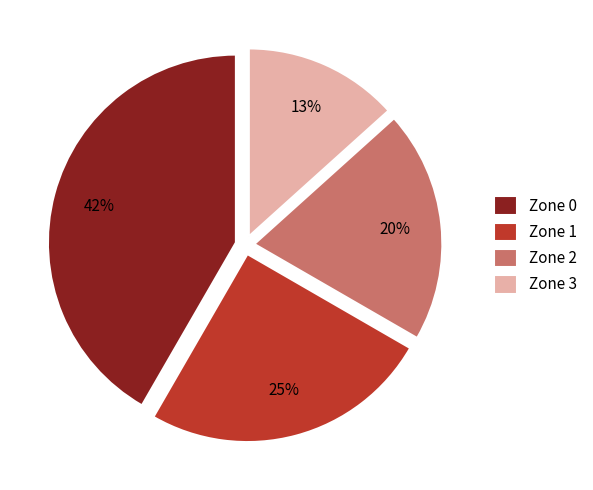

To the nearest percent, what percentage of the pie is Zone 2?

20%